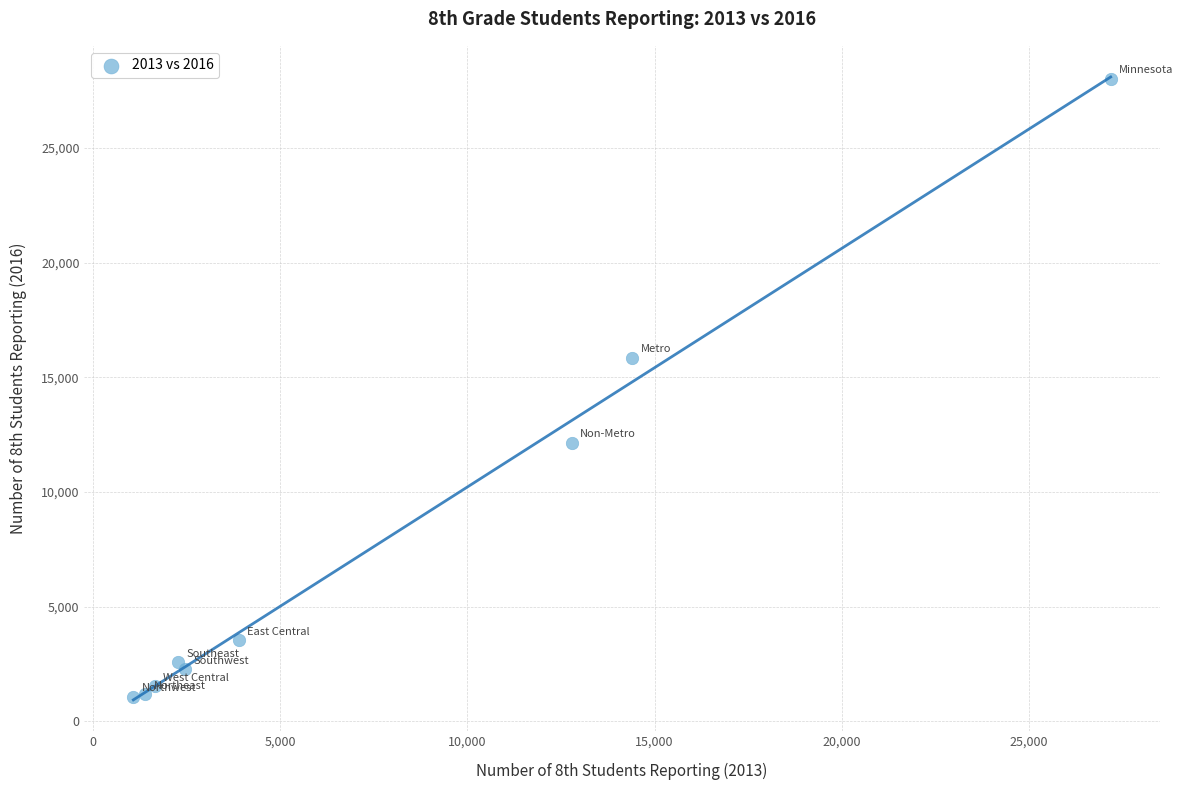

What is the average X value?

7460